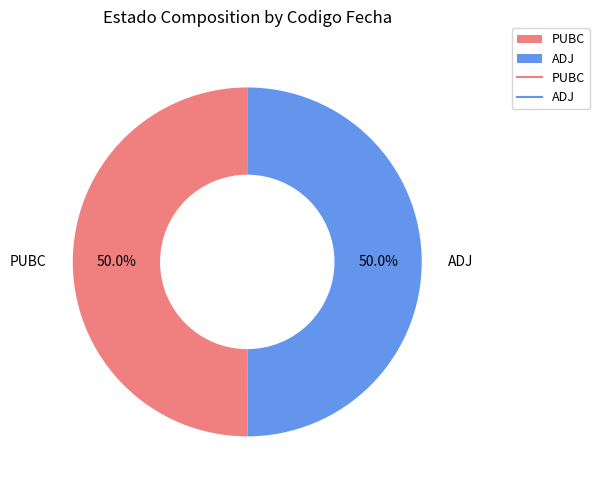

To the nearest percent, what is the average slice percentage?

50%